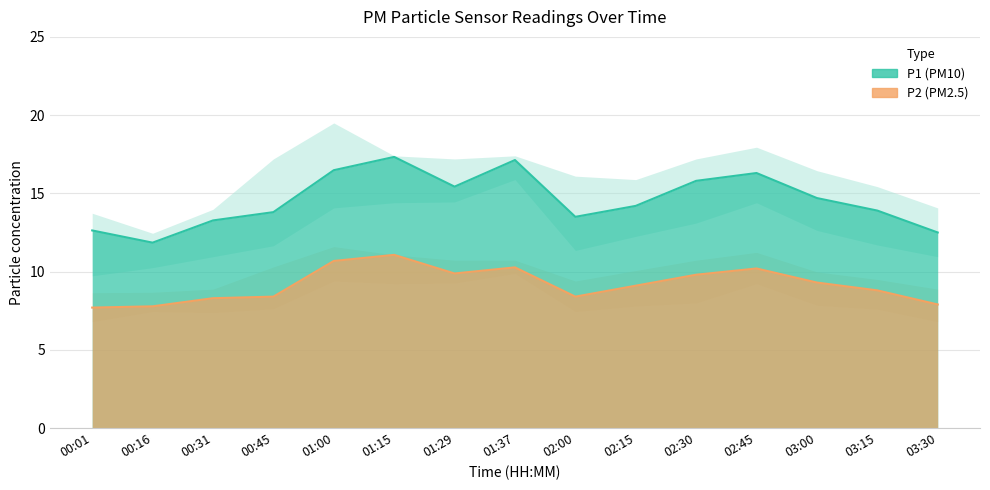

The value of P1_lower at 02:30 is 13.1. True or false?

True